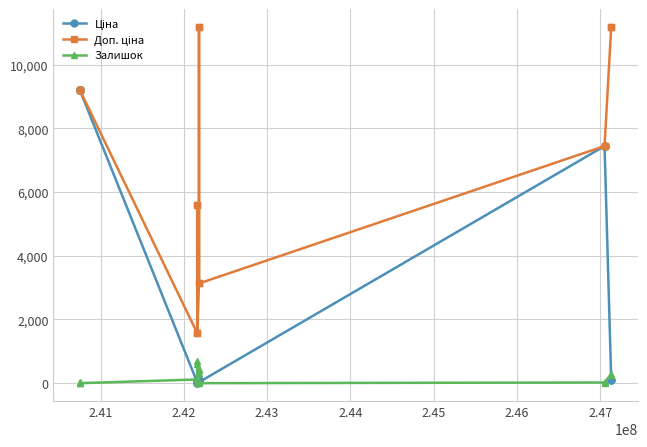

At how many categories does at least one series exceed 2603?

13